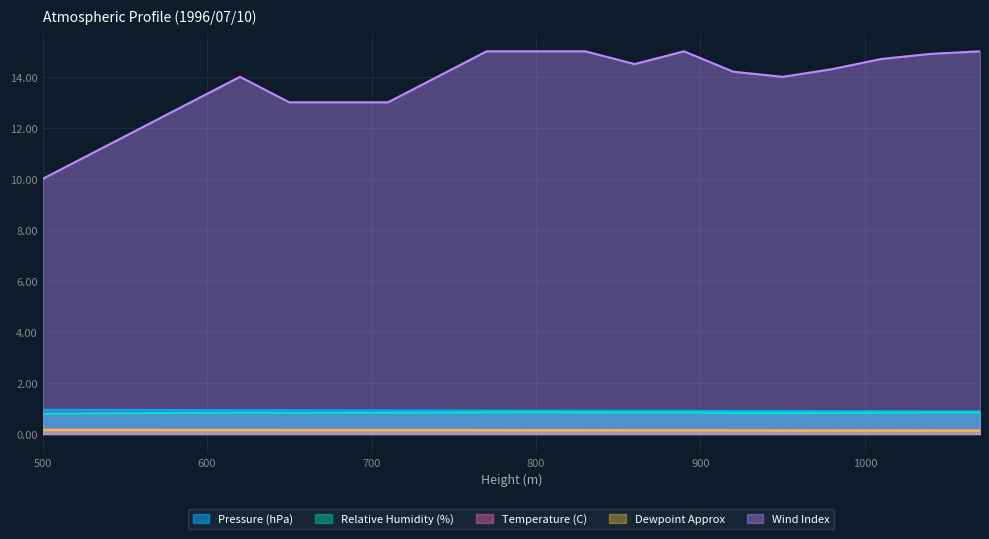

True or false: Pressure (hPa) and Relative Humidity (%) cross at least once.

False